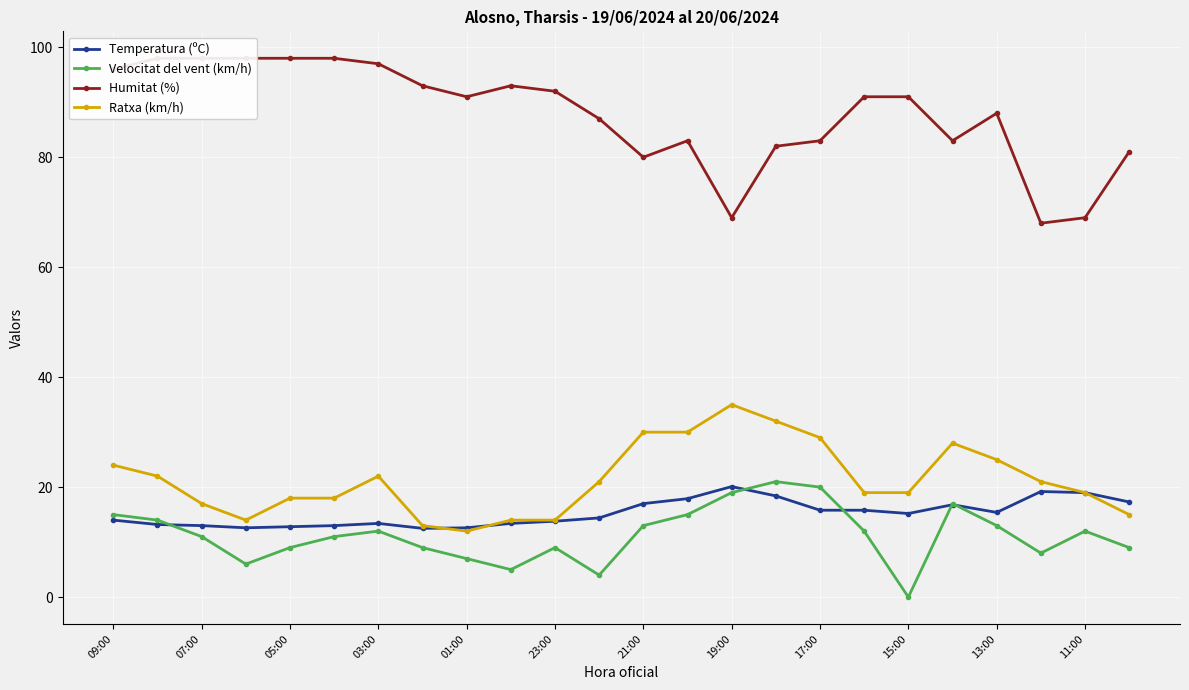

True or false: Velocitat del vent (km/h) and Temperatura (ºC) cross at least once.

True